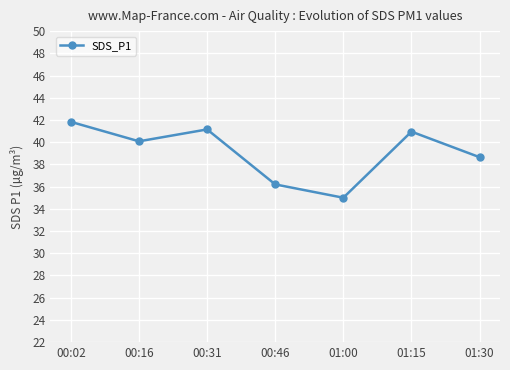

Which label corresponds to the smallest value in the chart?

01:00